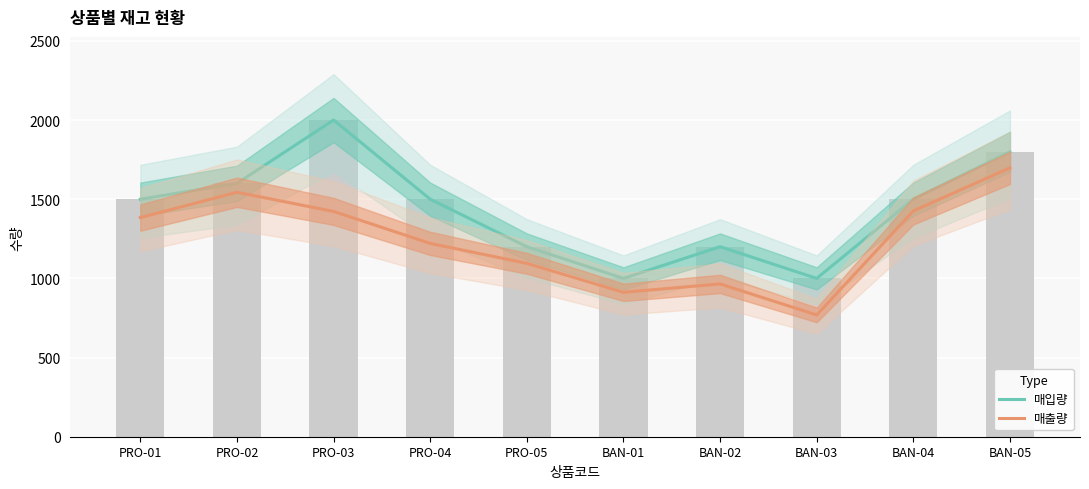

Reading left to right, transcribe all the data shown in this chart.

매입량: PRO-01=1500	PRO-02=1600	PRO-03=2000	PRO-04=1500	PRO-05=1200	BAN-01=1000	BAN-02=1200	BAN-03=1000	BAN-04=1500	BAN-05=1800
매출량: PRO-01=1384	PRO-02=1544	PRO-03=1423	PRO-04=1221	PRO-05=1095	BAN-01=912	BAN-02=965	BAN-03=769	BAN-04=1426	BAN-05=1698